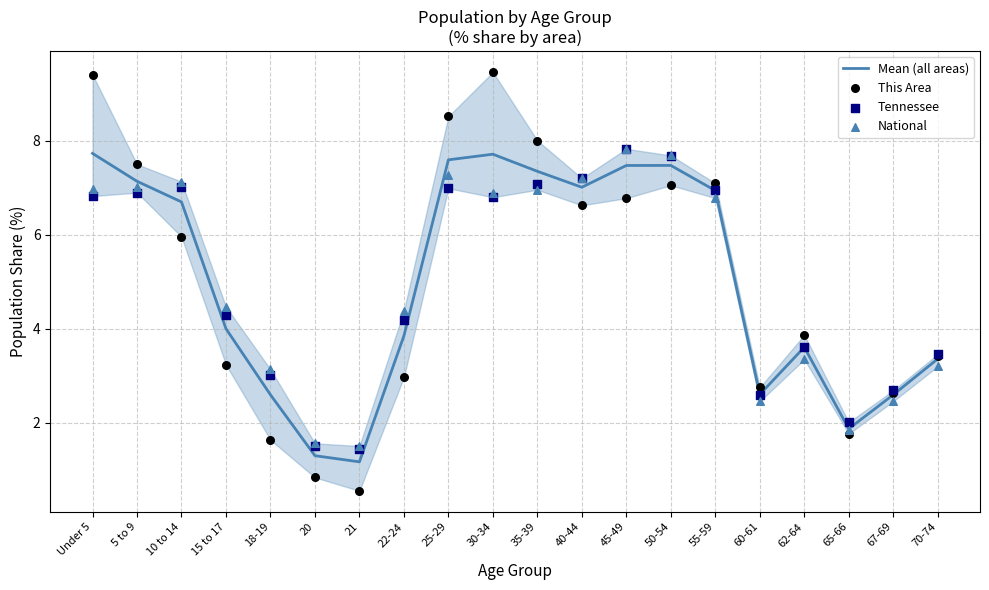

What are all the series names shown in the legend?

Mean (all areas), This Area, Tennessee, National